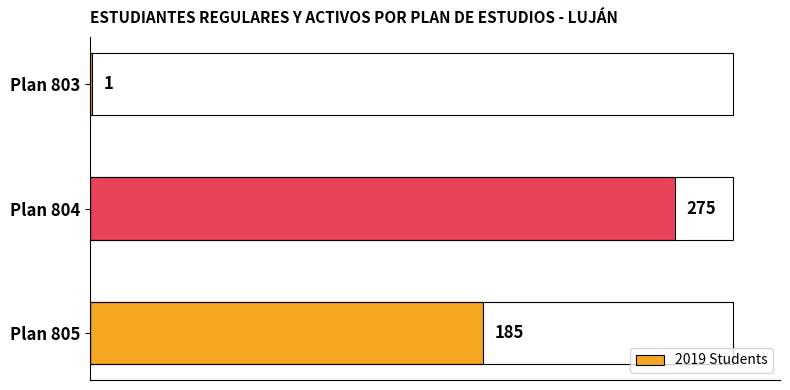

Are the bars grouped side by side (vs. stacked)?

No